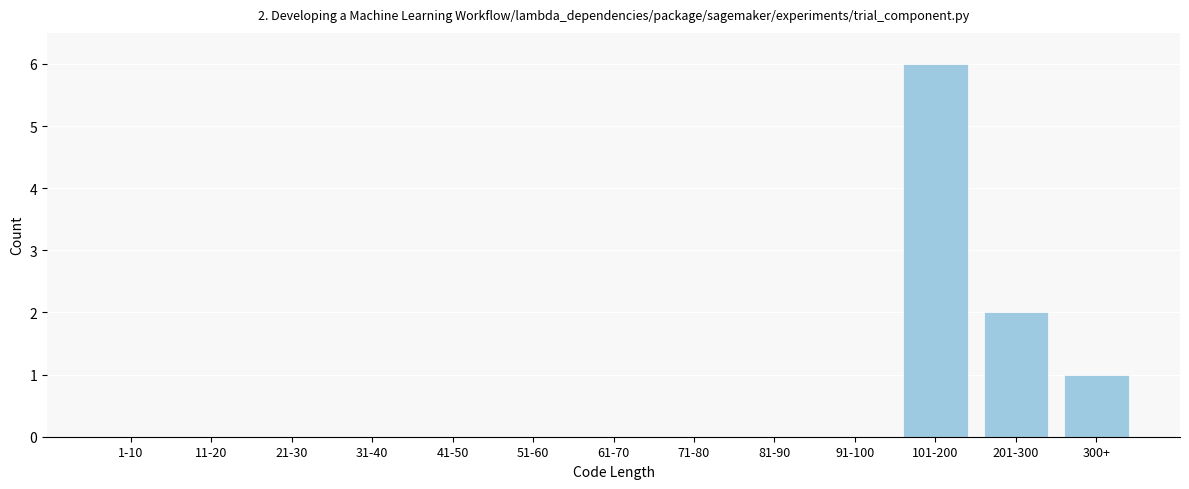

Reading right to left, what are all the values shown in this chart?

300+=1	201-300=2	101-200=6	91-100=0	81-90=0	71-80=0	61-70=0	51-60=0	41-50=0	31-40=0	21-30=0	11-20=0	1-10=0